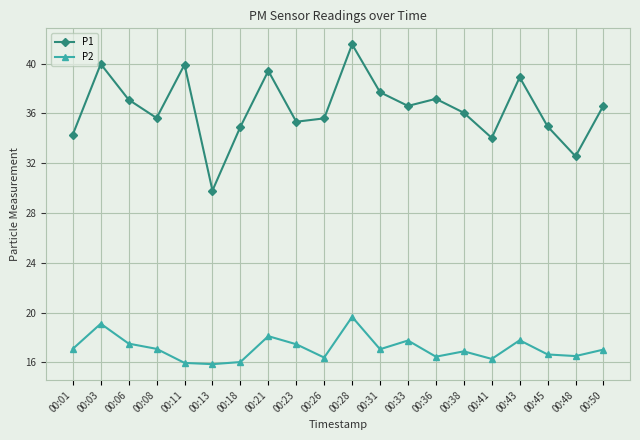

Which series has the widest spread of values?

P1